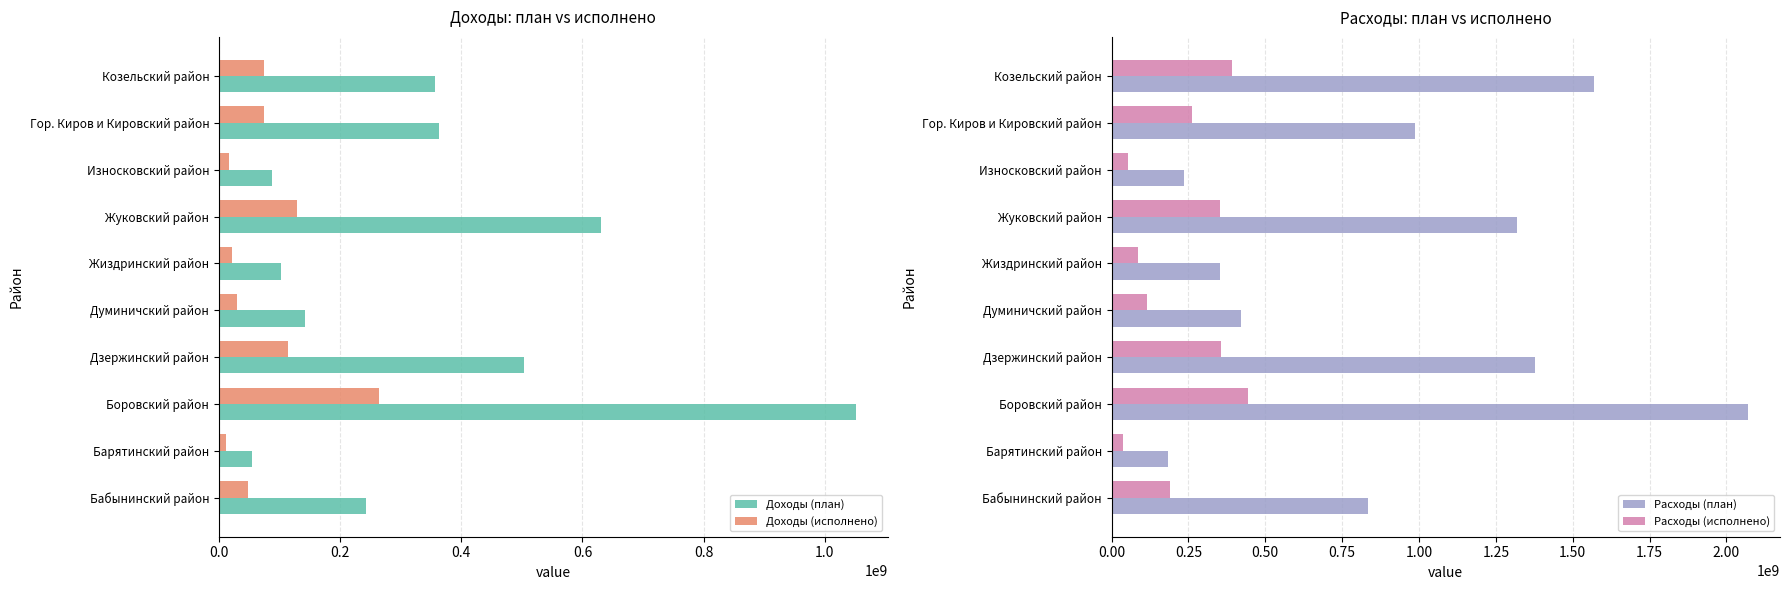

What value does the Доходы (исполнено) series have at Бабынинский район?

47178451.0